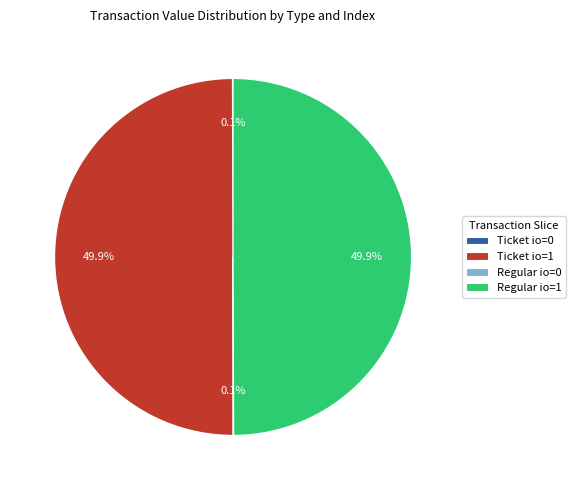

Combined, do Ticket io=1 and Regular io=1 account for over 50%?

Yes